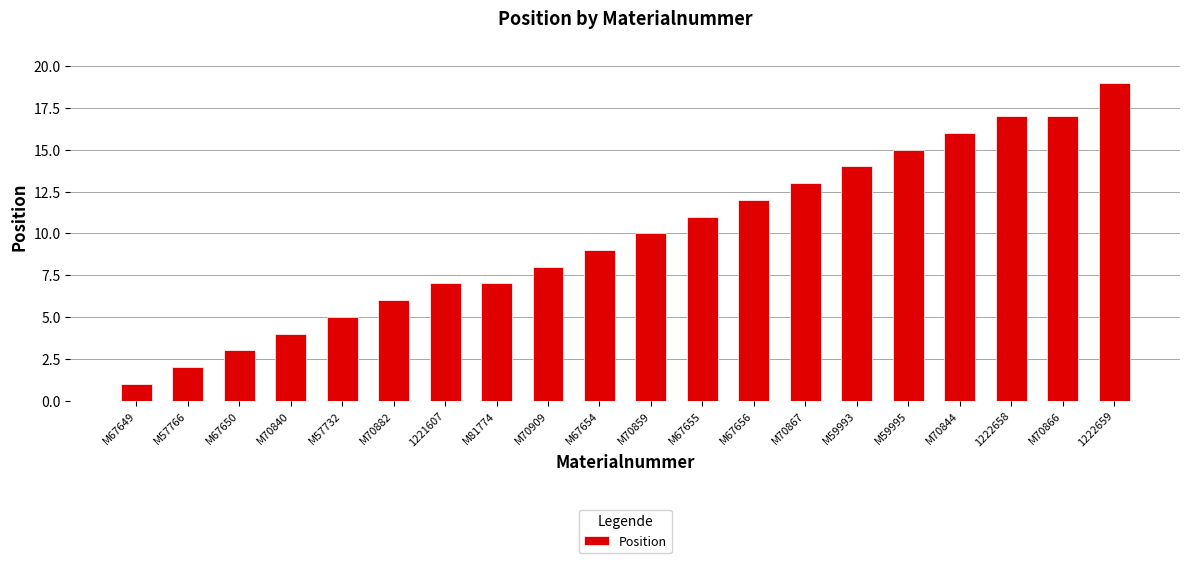

What is the smallest value displayed?

1